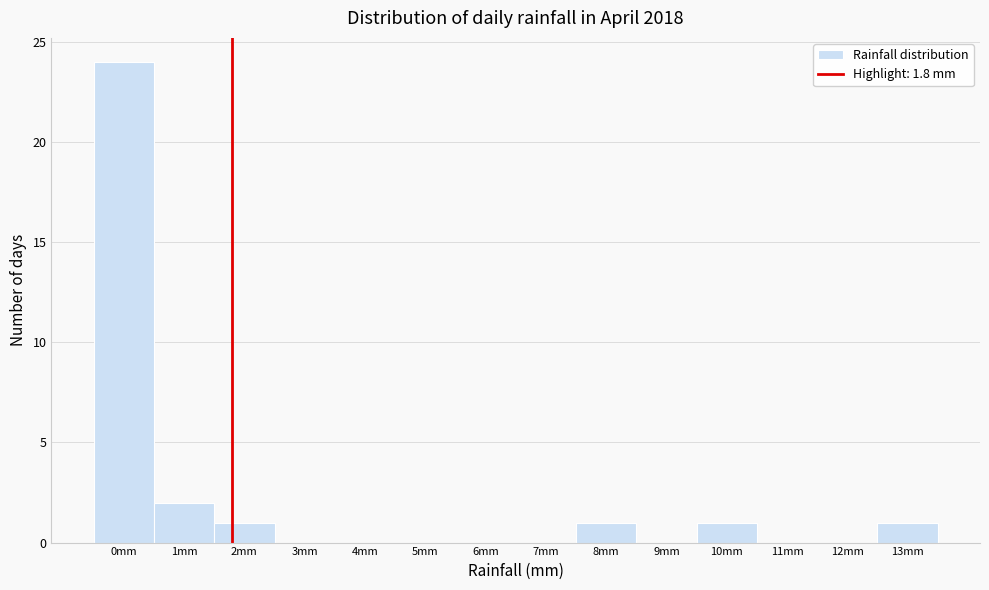

Reading left to right, transcribe this chart: for each bar, give the range it covers on the x-axis and its height. The values are not printed on the chart, so give them approximately, as read against the axis.

-0.5 to 0.5: 24
0.5 to 1.5: 2
1.5 to 2.5: 1
2.5 to 3.5: 0
3.5 to 4.5: 0
4.5 to 5.5: 0
5.5 to 6.5: 0
6.5 to 7.5: 0
7.5 to 8.5: 1
8.5 to 9.5: 0
9.5 to 10.5: 1
10.5 to 11.5: 0
11.5 to 12.5: 0
12.5 to 13.5: 1